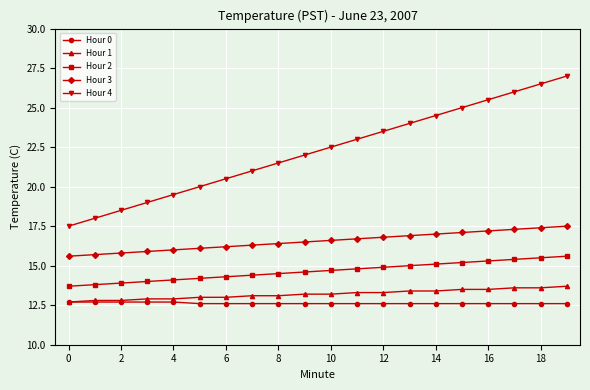

List the series in order of their peak value, highest first.

Hour 4, Hour 3, Hour 2, Hour 1, Hour 0